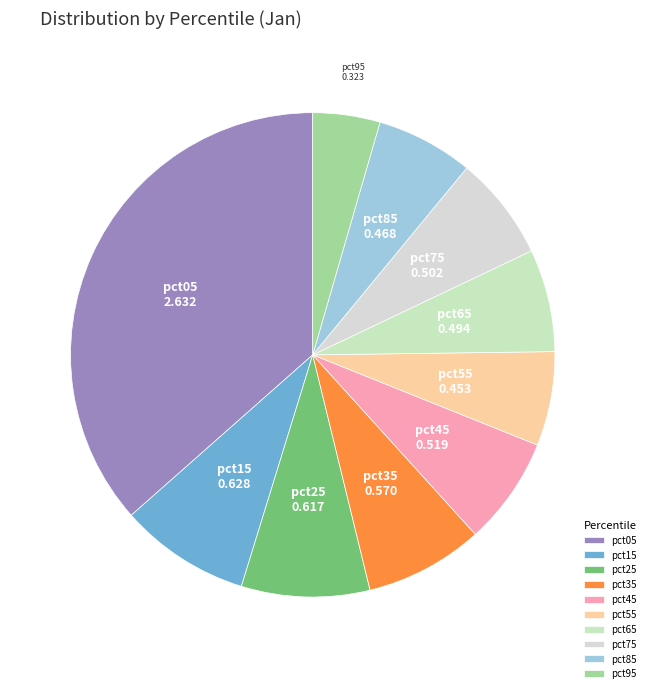

How many segments does this pie chart have?

10